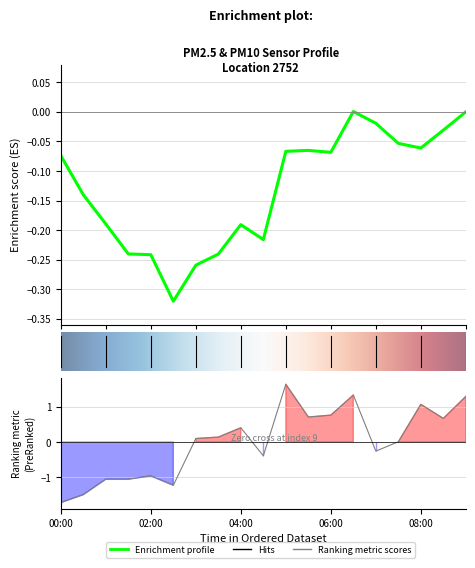

What is the difference between the values at 13 and 8?

0.9